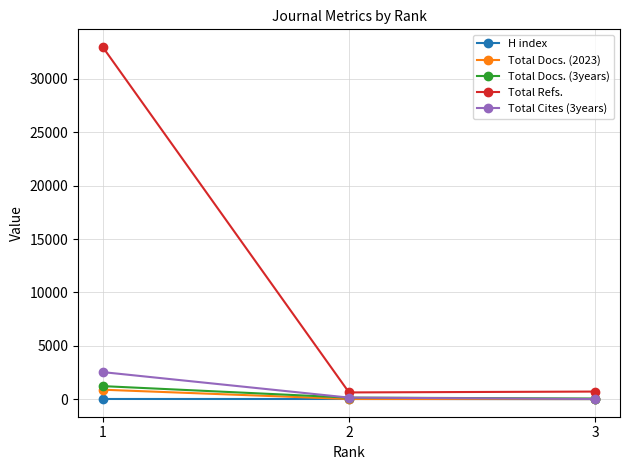

Which series has the largest total across all categories?

Total Refs.